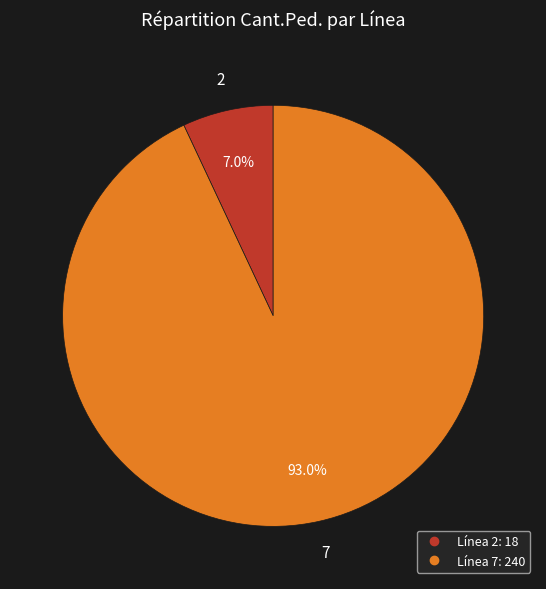

Is there any slice that represents more than half of the pie?

Yes